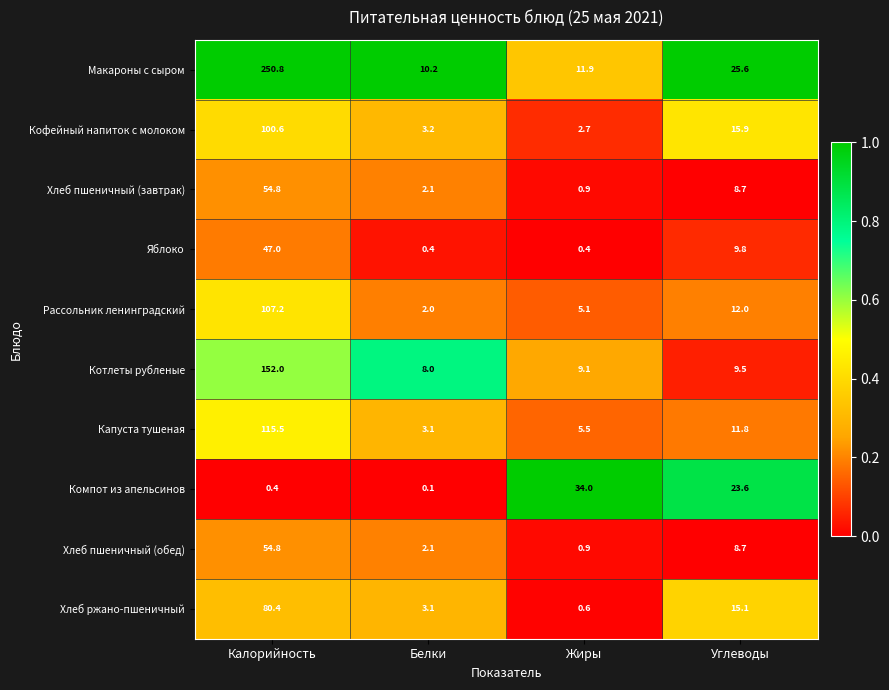

At how many categories does at least one series exceed 0?

4